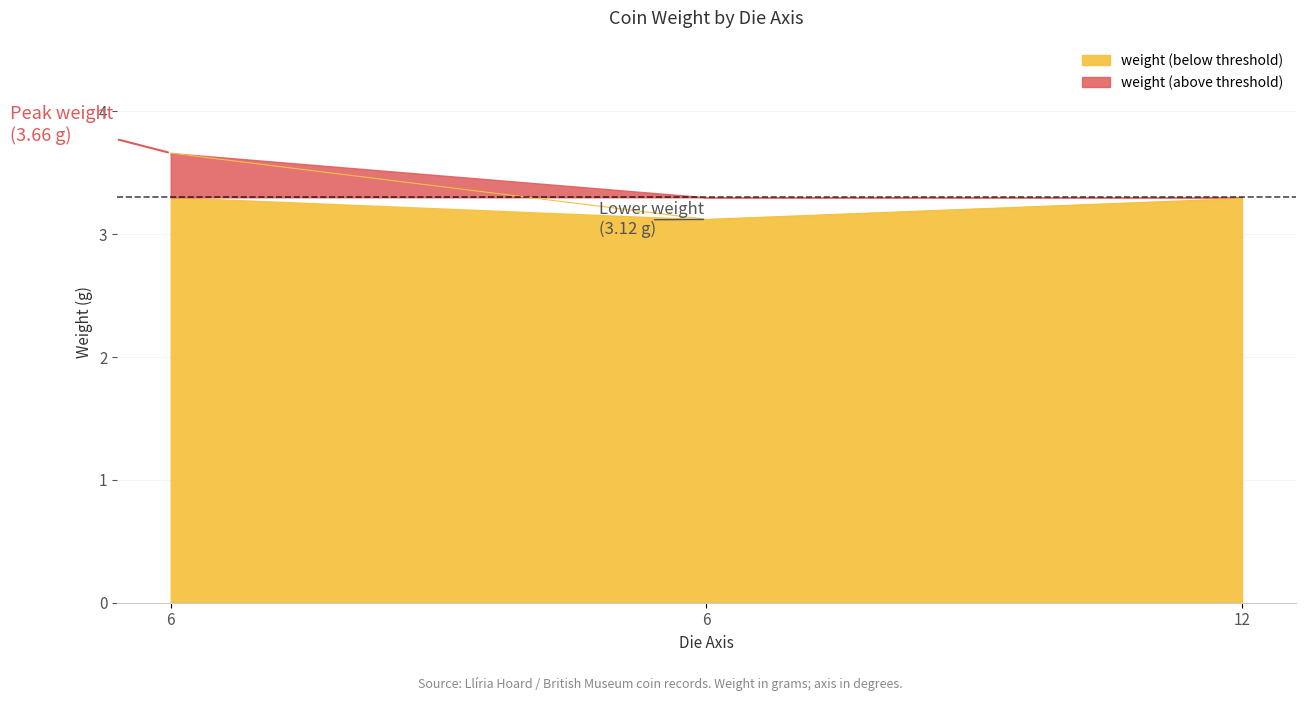

What value does the data have at 6?

3.7